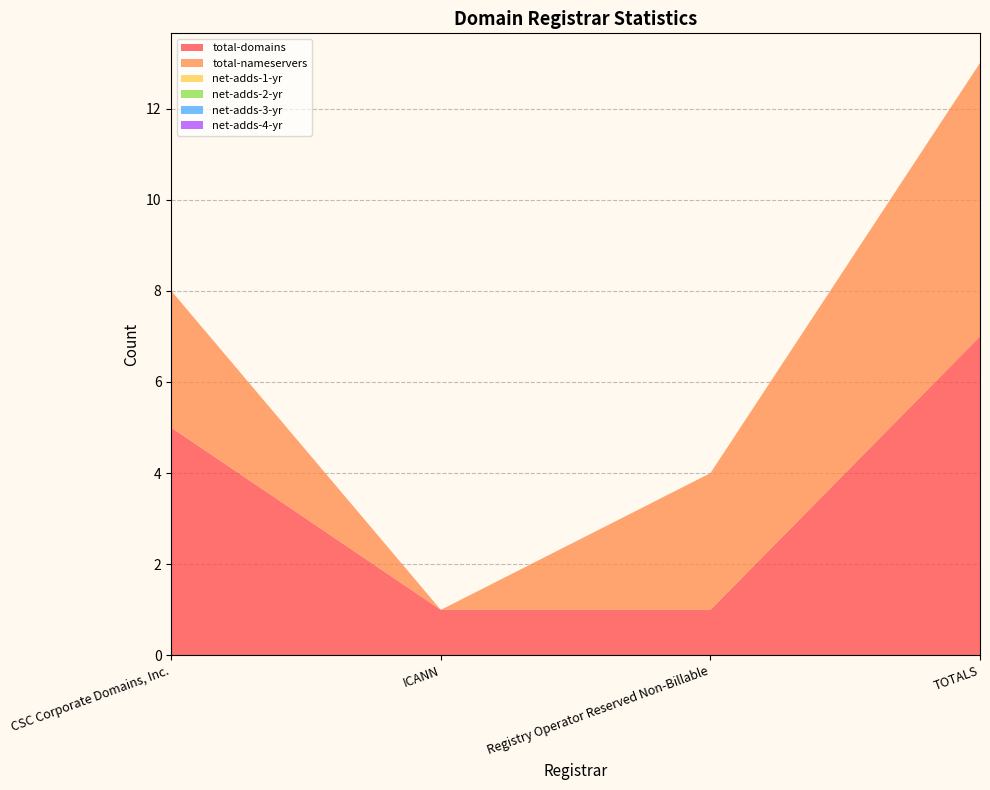

Reading left to right, transcribe all the data shown in this chart.

total-domains: CSC Corporate Domains, Inc.=5	ICANN=1	Registry Operator Reserved Non-Billable=1	TOTALS=7
total-nameservers: CSC Corporate Domains, Inc.=3	ICANN=0	Registry Operator Reserved Non-Billable=3	TOTALS=6
net-adds-1-yr: CSC Corporate Domains, Inc.=0	ICANN=0	Registry Operator Reserved Non-Billable=0	TOTALS=0
net-adds-2-yr: CSC Corporate Domains, Inc.=0	ICANN=0	Registry Operator Reserved Non-Billable=0	TOTALS=0
net-adds-3-yr: CSC Corporate Domains, Inc.=0	ICANN=0	Registry Operator Reserved Non-Billable=0	TOTALS=0
net-adds-4-yr: CSC Corporate Domains, Inc.=0	ICANN=0	Registry Operator Reserved Non-Billable=0	TOTALS=0